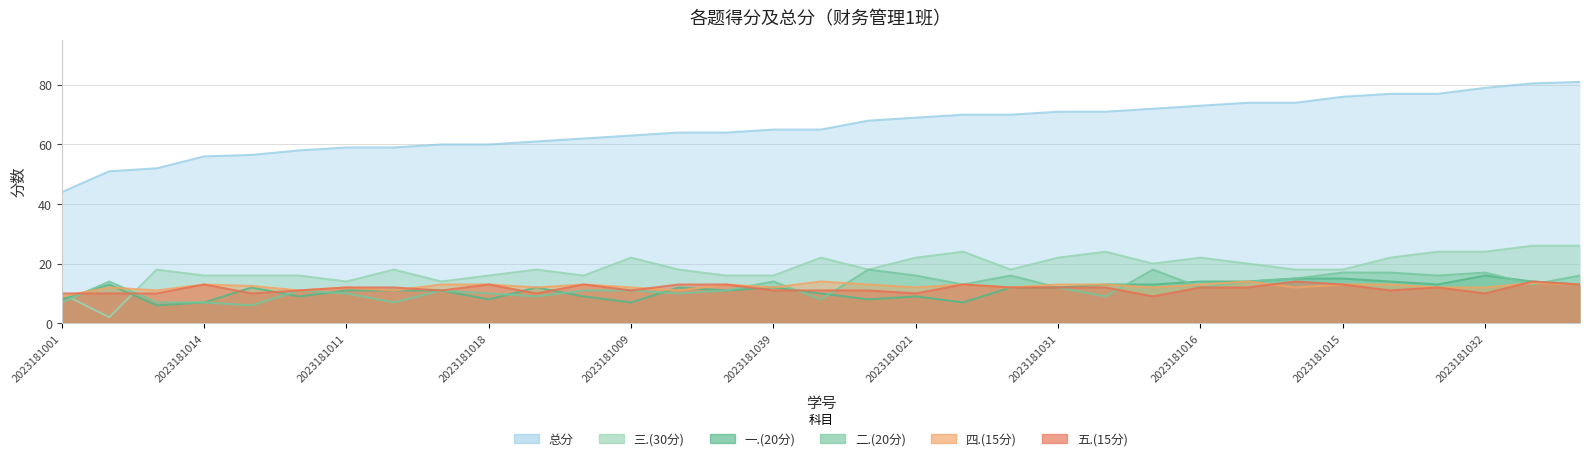

What is the highest value of the 五.(15分) series?

14.0